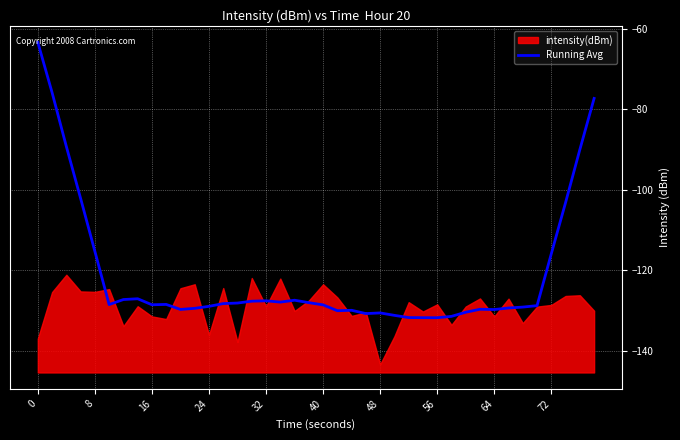

The value of Running Avg at 64 is -50.7. True or false?

False